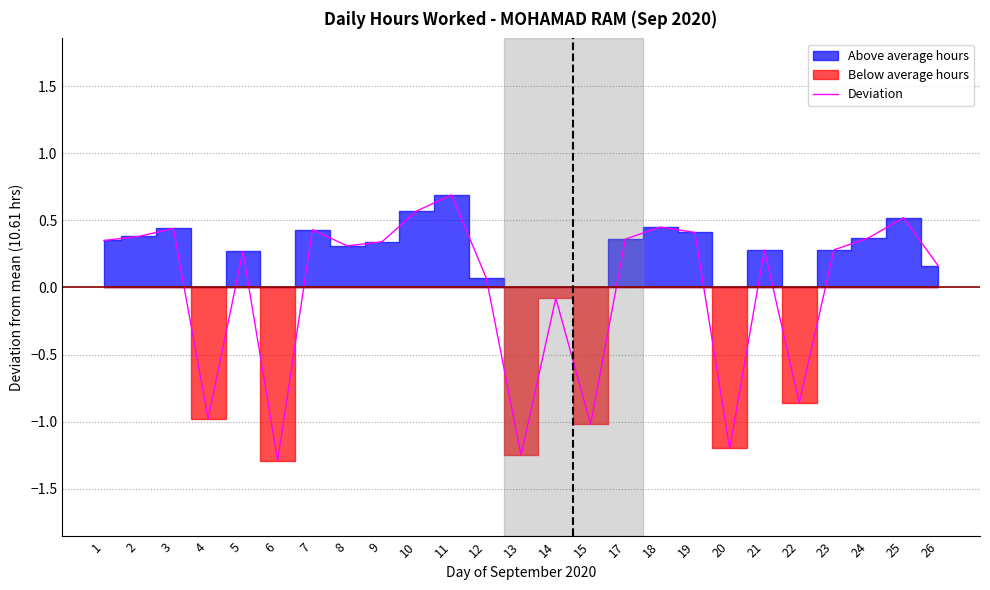

Which category has the lowest value across all series?

6